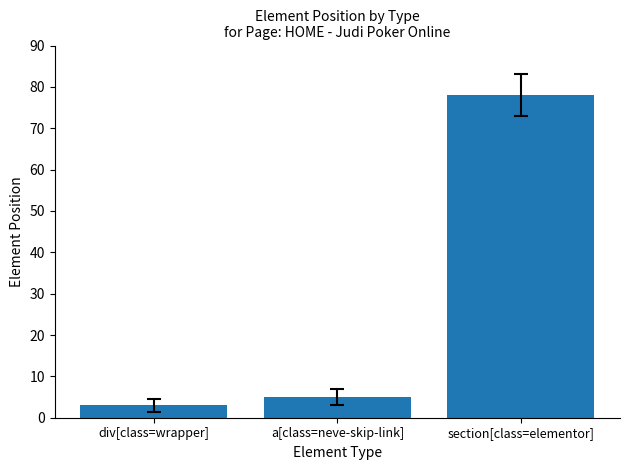

Which category has the lowest value across all series?

div[class=wrapper]